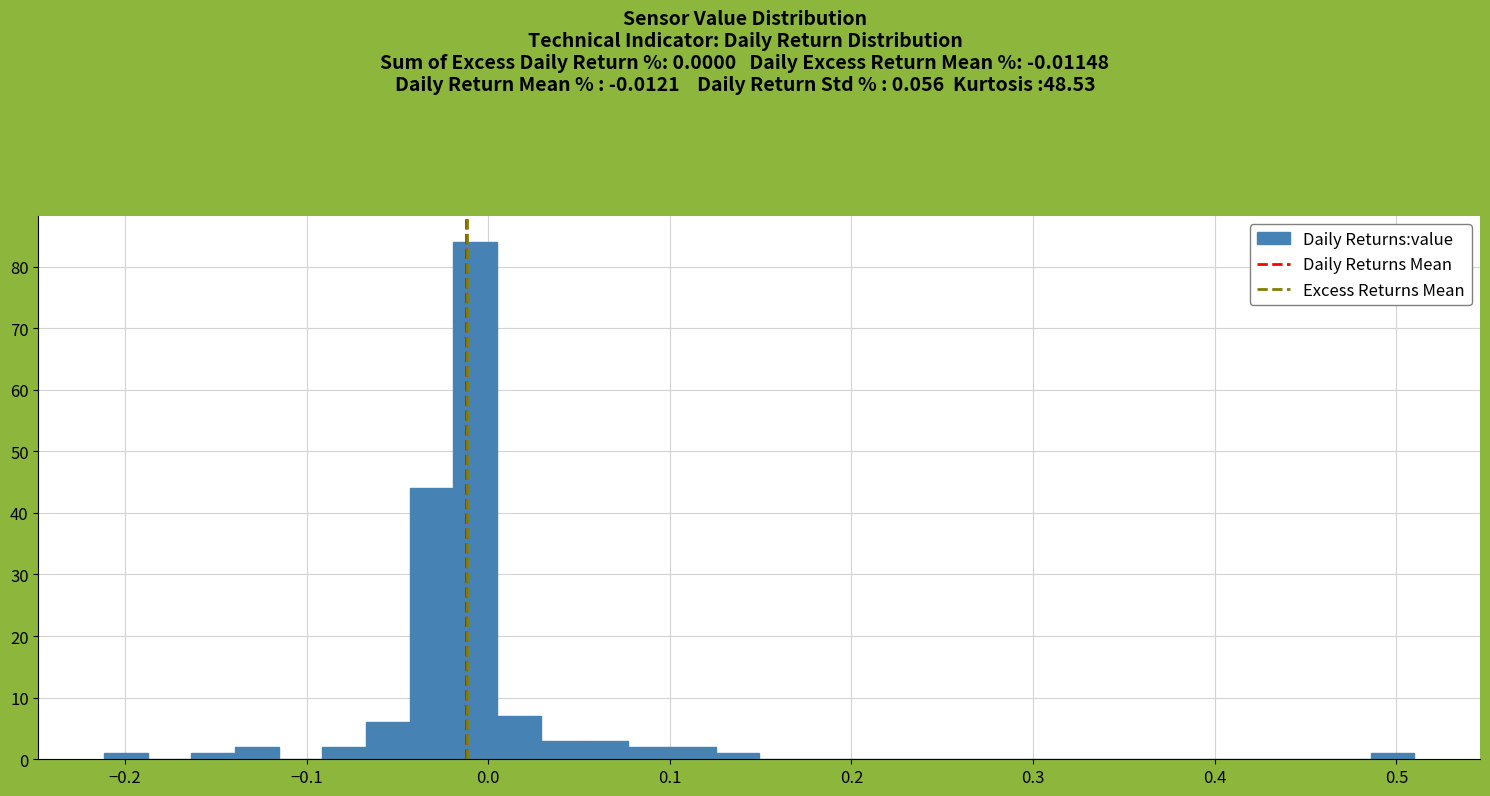

Read against the x-axis, roughly where is the centre of the tallest bar?

-0.01